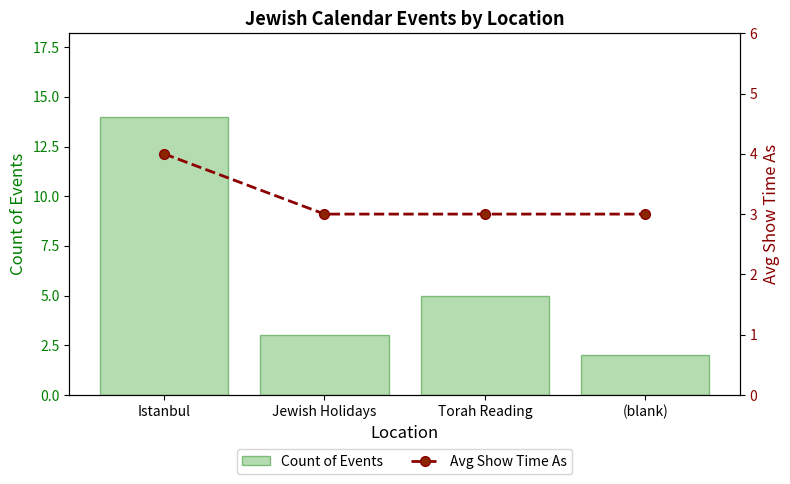

Reading left to right, extract all data points from this chart.

Count of Events: Istanbul=14	Jewish Holidays=3	Torah Reading=5	(blank)=2
Avg Show Time As: Istanbul=4	Jewish Holidays=3	Torah Reading=3	(blank)=3